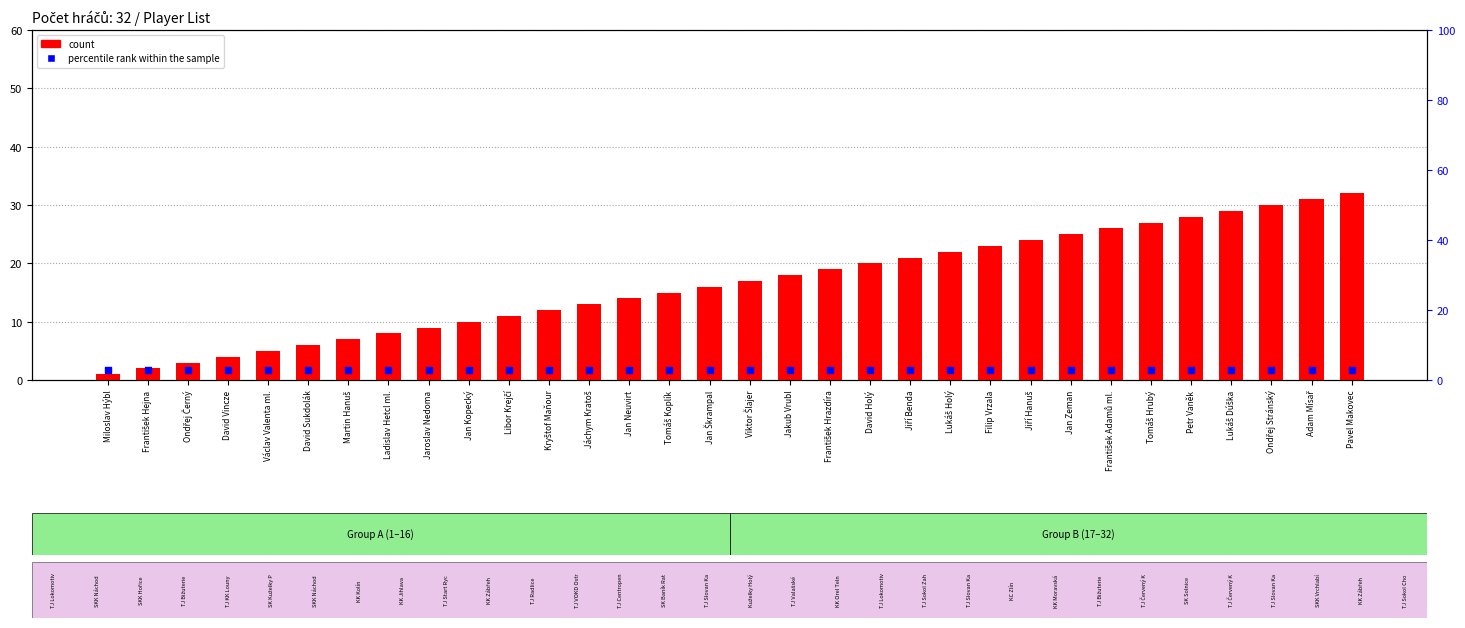

Which series has the largest Y range (max minus min)?

count